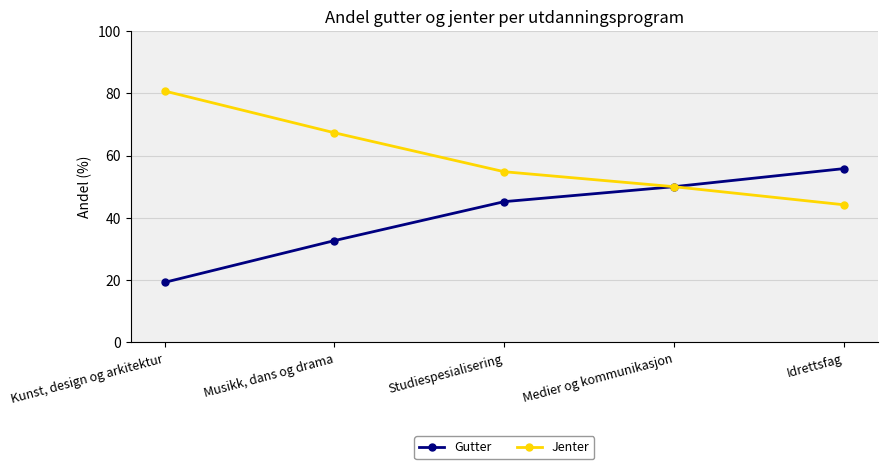

List the series in order of their peak value, lowest first.

Gutter, Jenter